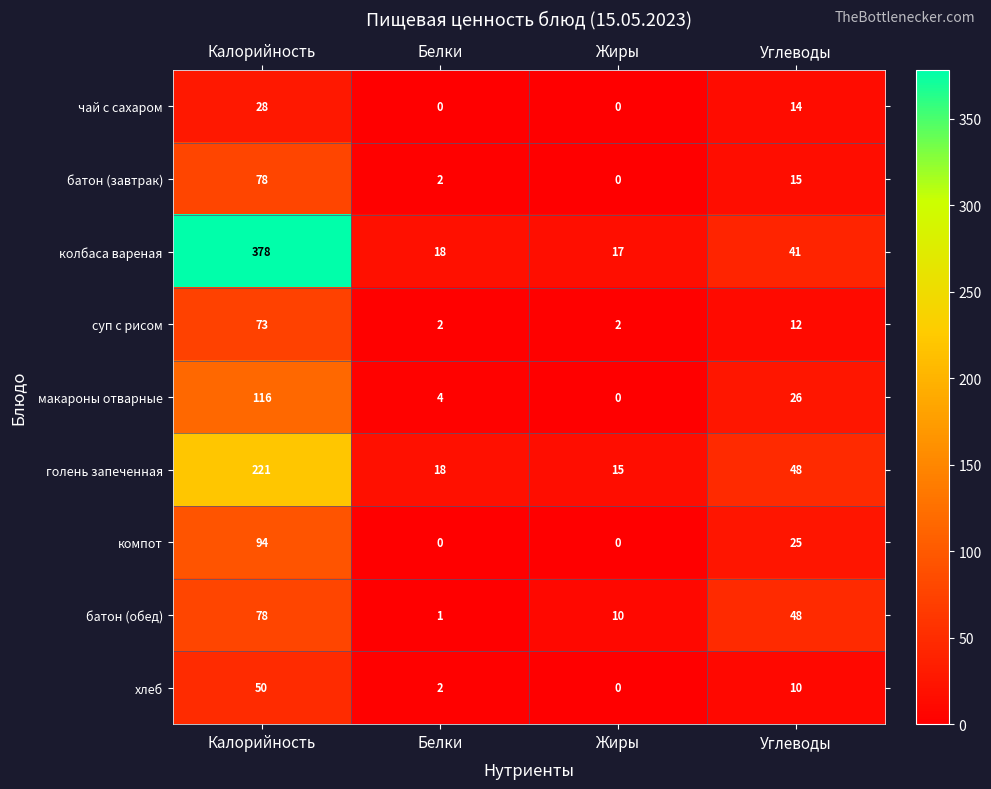

The value of макароны отварные at Углеводы is 41. True or false?

False